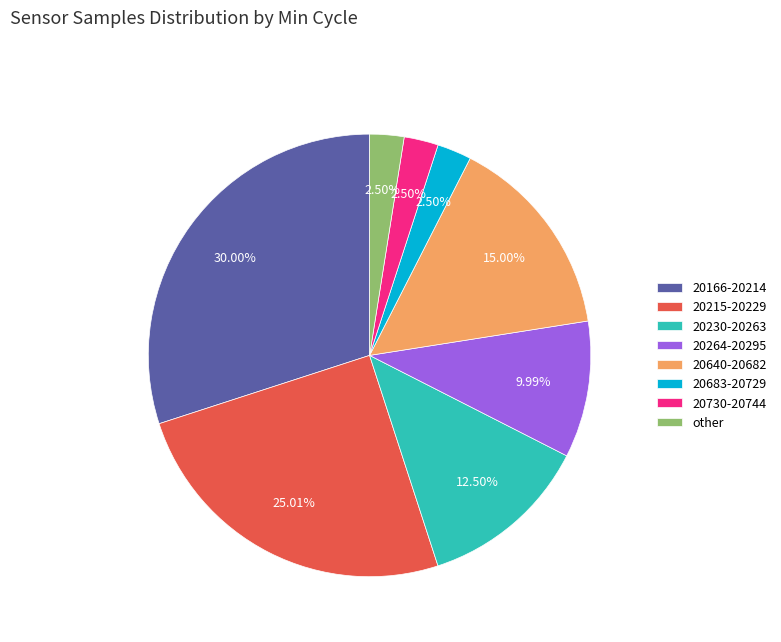

How many segments does this pie chart have?

8